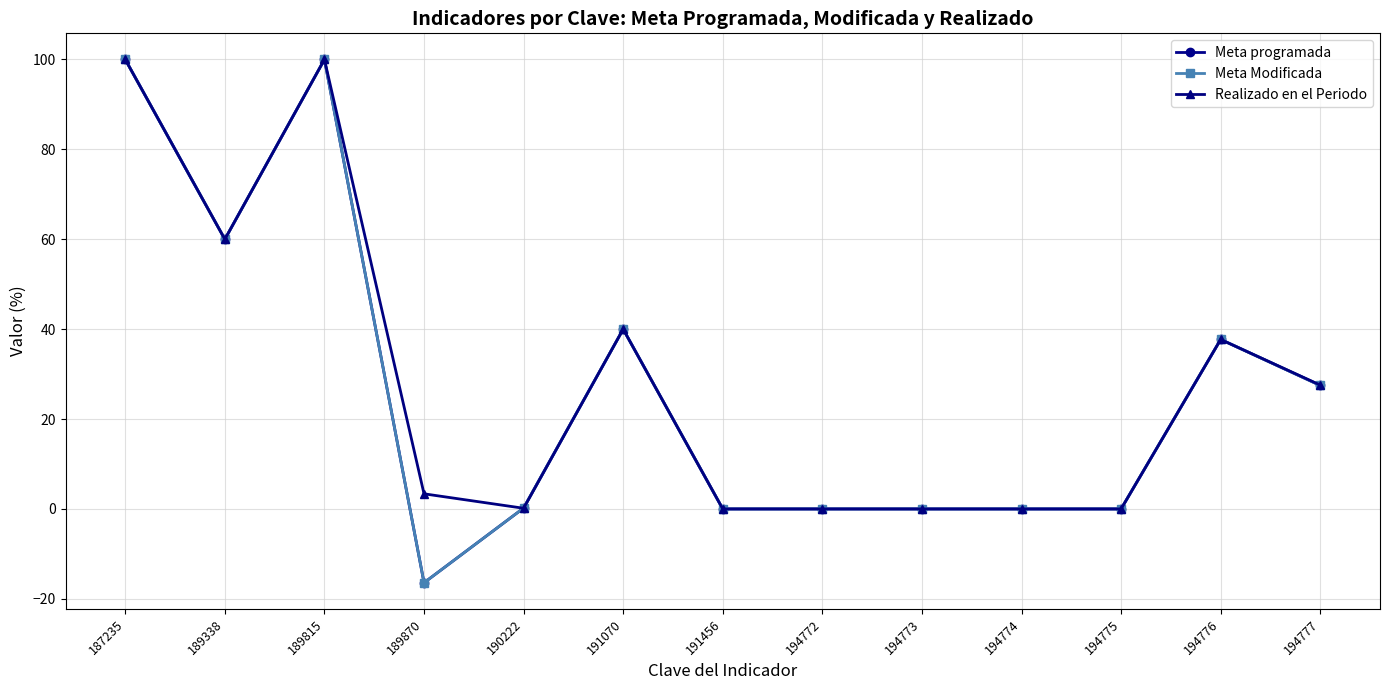

The Meta Modificada series shows 0.0 at 191456. True or false?

True